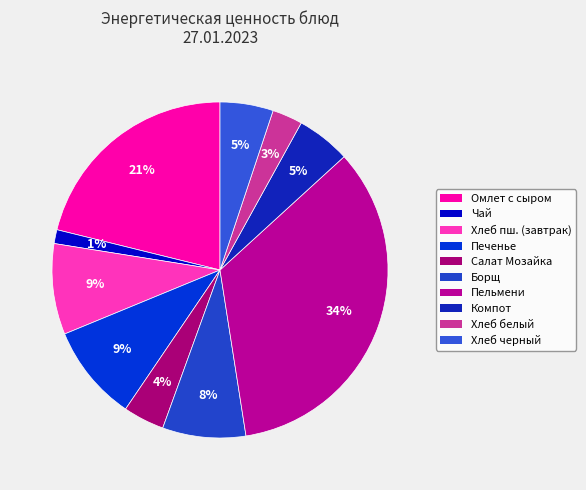

How many slices are in this pie chart?

10